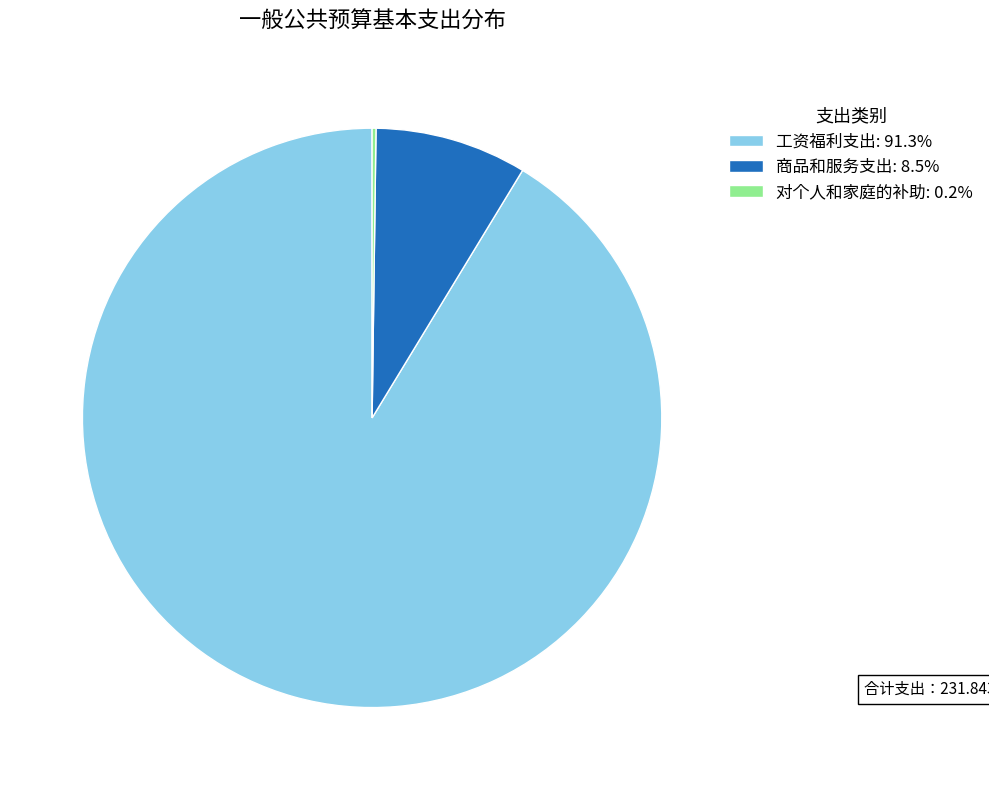

Is there any slice that represents more than half of the pie?

Yes